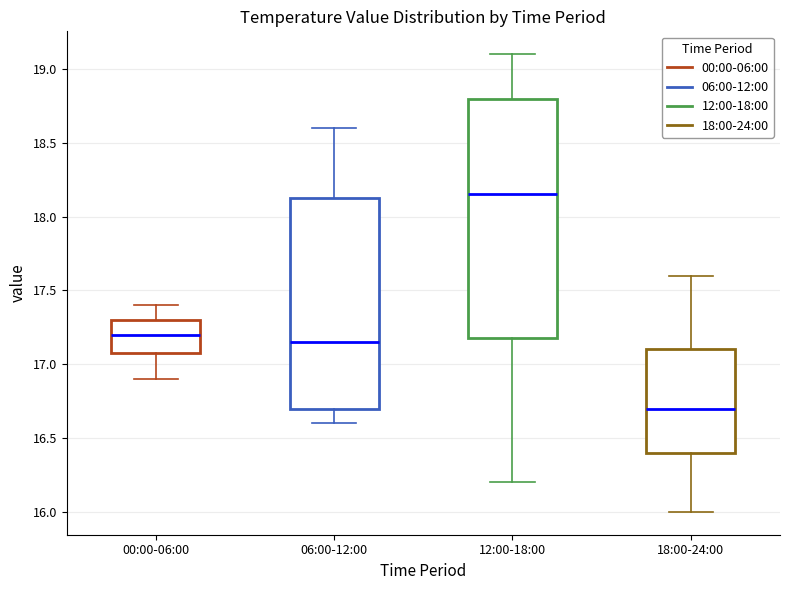

Which box has the highest median line?

12:00-18:00